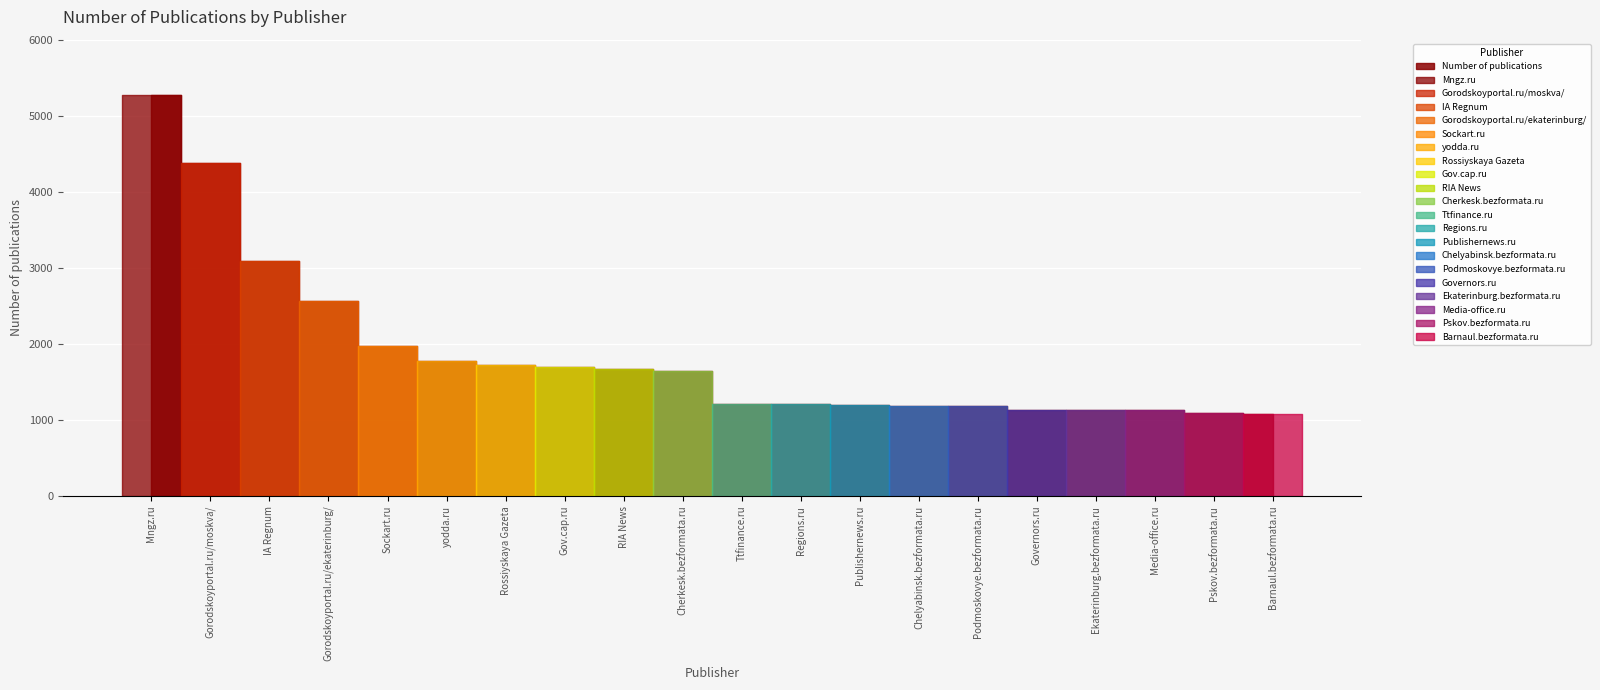

Reading right to left, list all the values displayed in this chart.

Barnaul.bezformata.ru=1077	Pskov.bezformata.ru=1098	Media-office.ru=1126	Ekaterinburg.bezformata.ru=1126	Governors.ru=1130	Podmoskovye.bezformata.ru=1187	Chelyabinsk.bezformata.ru=1187	Publishernews.ru=1198	Regions.ru=1212	Ttfinance.ru=1214	Cherkesk.bezformata.ru=1648	RIA News=1674	Gov.cap.ru=1700	Rossiyskaya Gazeta=1724	yodda.ru=1780	Sockart.ru=1970	Gorodskoyportal.ru/ekaterinburg/=2570	IA Regnum=3095	Gorodskoyportal.ru/moskva/=4381	Mngz.ru=5278